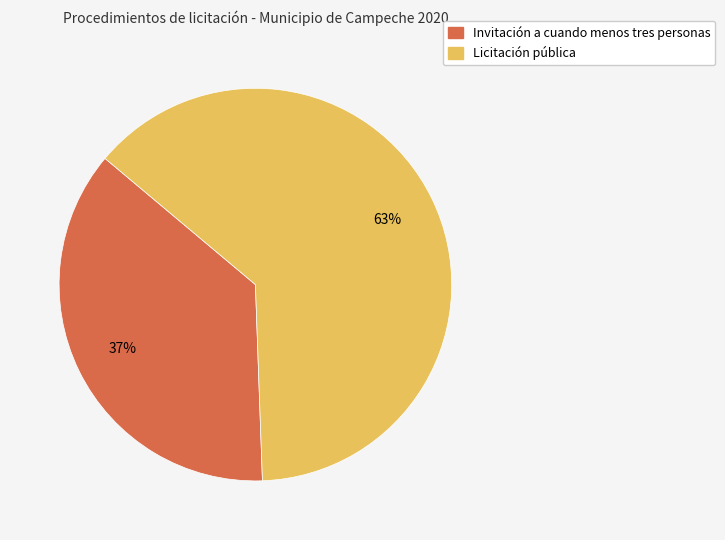

Is there a majority slice in this chart?

Yes